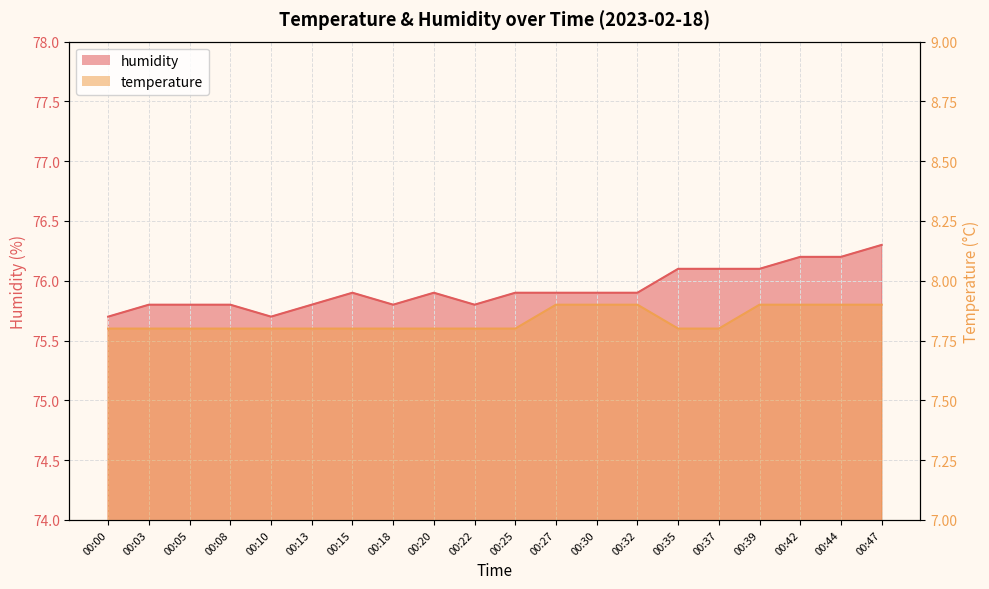

Between 00:13 and 00:10, which is larger?

00:13